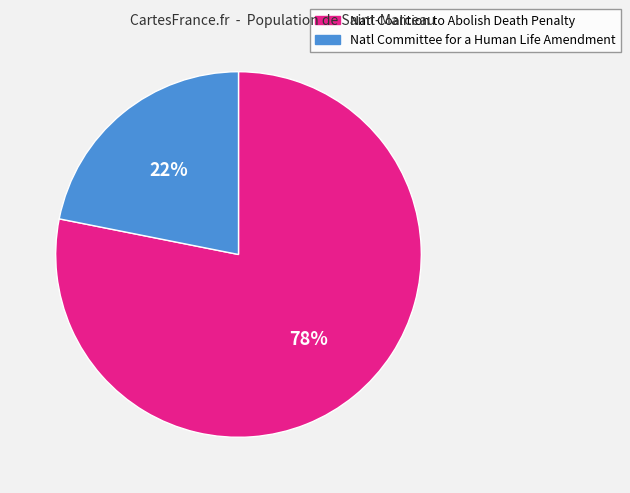

Do Natl Coalition to Abolish Death Penalty and Natl Committee for a Human Life Amendment together represent more than half of the pie?

Yes